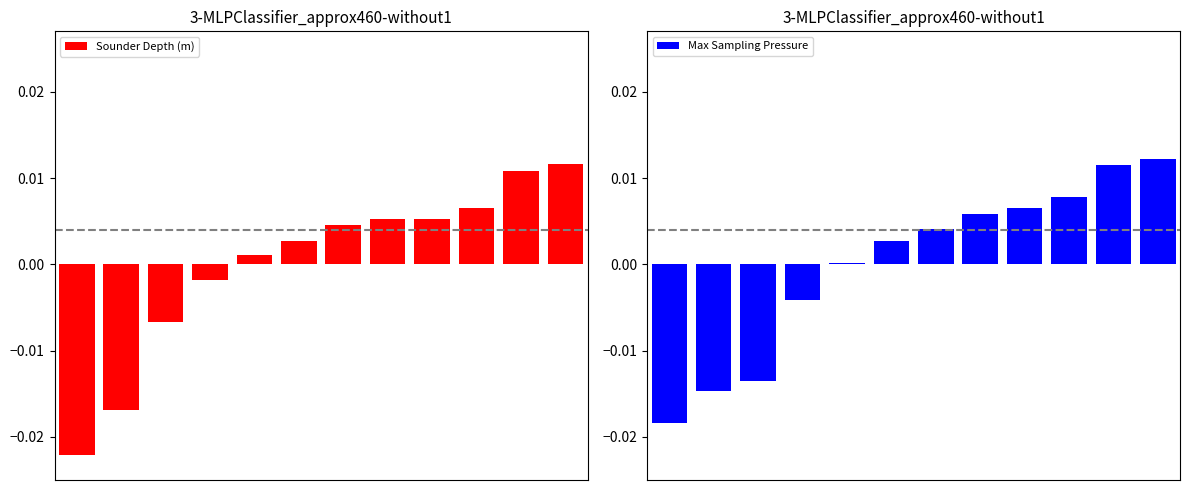

List the series in order of their overall mean, lowest first.

Sounder Depth (m), Max Sampling Pressure